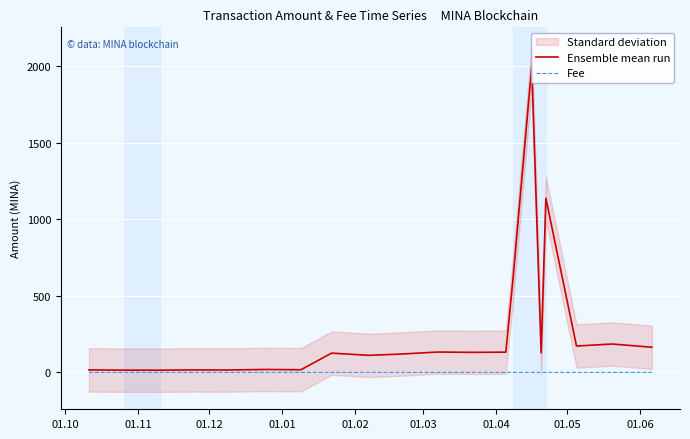

True or false: Ensemble mean run and Fee cross at least once.

False